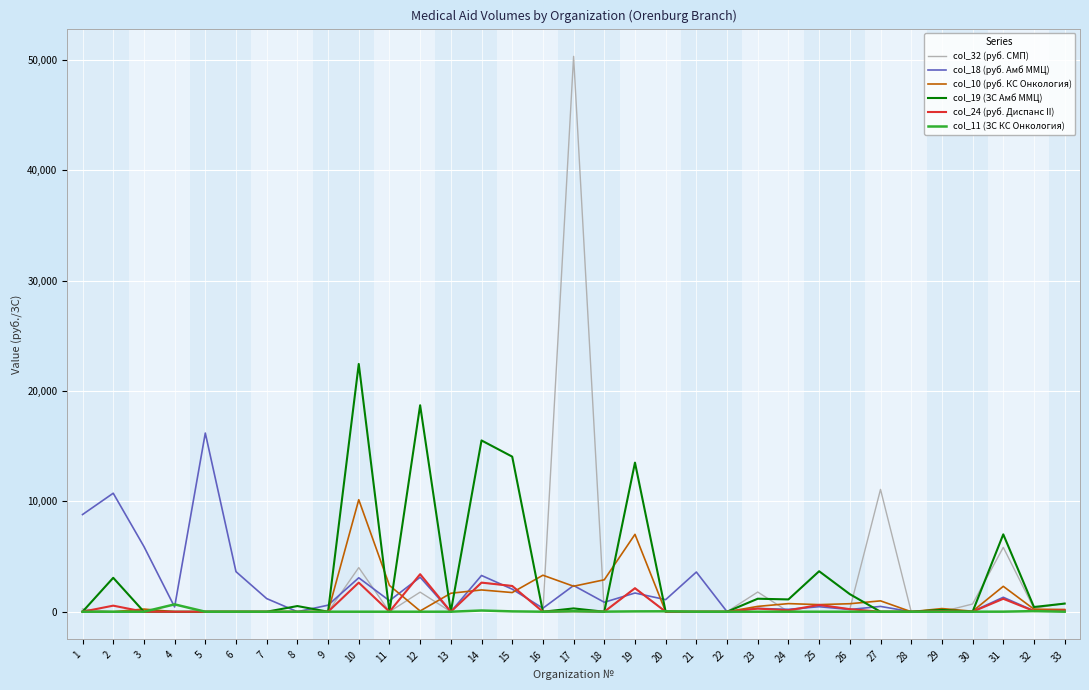

At which label does col_32 (руб. СМП) reach its peak?

17